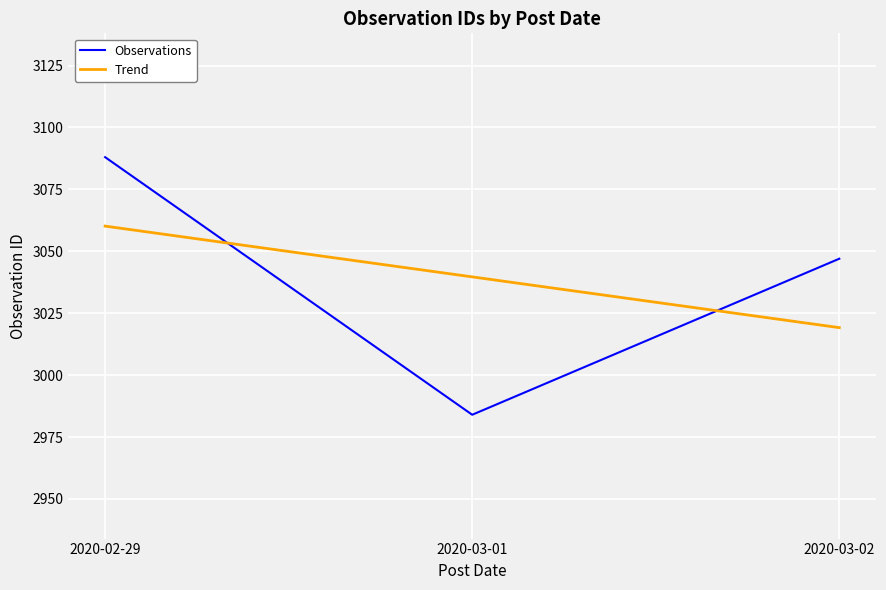

What is the difference between the highest and lowest values at 2020-03-02?

27.8